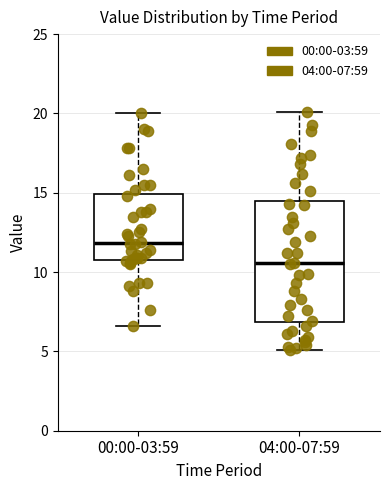

Where does the lower whisker of the box for 00:00-03:59 end on the y-axis? The values are not printed on the chart, so give them approximately, as read against the axis.

6.5